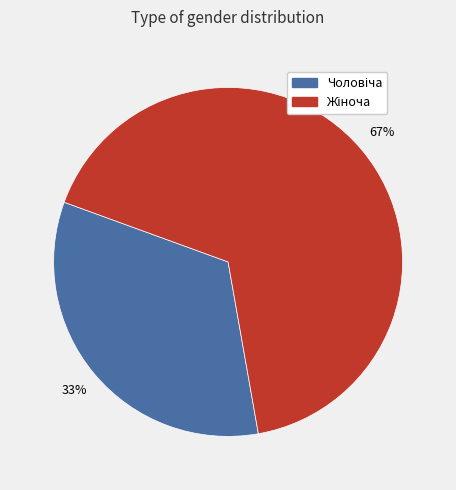

Is there any slice that represents more than half of the pie?

Yes